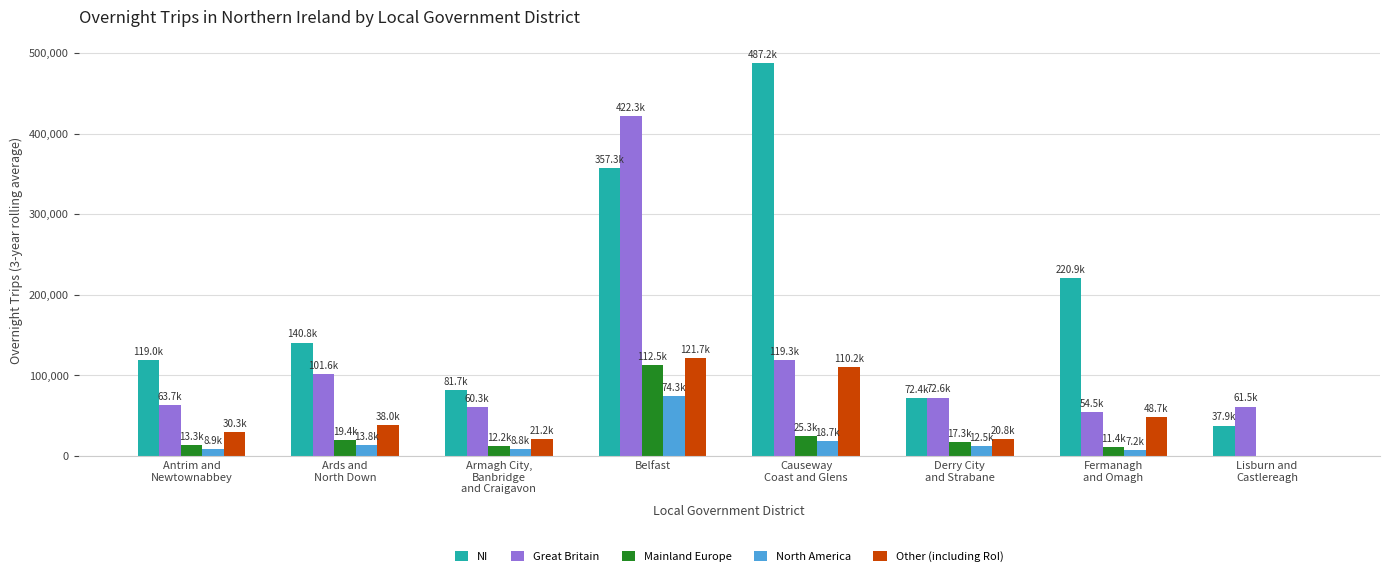

Read the Great Britain value at Armagh City,
Banbridge
and Craigavon.

60306.4